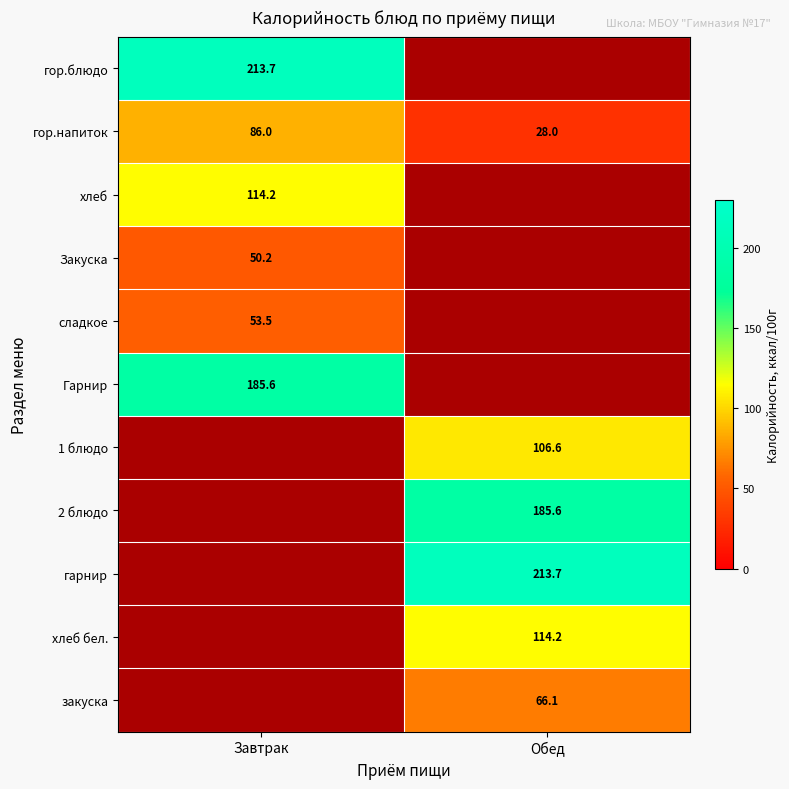

What is the difference between the гор.напиток values at Обед and Завтрак?

58.0